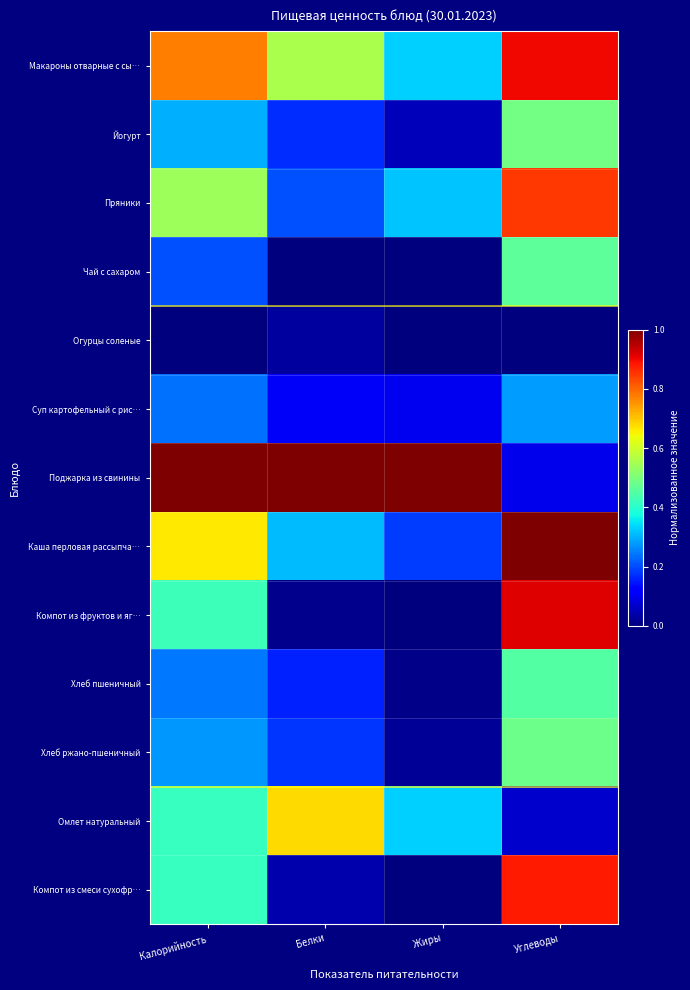

Reading left to right, list all the values displayed in this chart.

Макароны отварные с сы…: Калорийность=0.8	Белки=0.6	Жиры=0.3	Углеводы=0.9
Йогурт: Калорийность=0.3	Белки=0.2	Жиры=0.1	Углеводы=0.5
Пряники: Калорийность=0.5	Белки=0.2	Жиры=0.3	Углеводы=0.8
Чай с сахаром: Калорийность=0.2	Белки=0.0	Жиры=0.0	Углеводы=0.5
Огурцы соленые: Калорийность=0.0	Белки=0.0	Жиры=0.0	Углеводы=0.0
Суп картофельный с рис…: Калорийность=0.2	Белки=0.1	Жиры=0.1	Углеводы=0.3
Поджарка из свинины: Калорийность=1.0	Белки=1.0	Жиры=1.0	Углеводы=0.1
Каша перловая рассыпча…: Калорийность=0.7	Белки=0.3	Жиры=0.2	Углеводы=1.0
Компот из фруктов и яг…: Калорийность=0.4	Белки=0.0	Жиры=0.0	Углеводы=0.9
Хлеб пшеничный: Калорийность=0.2	Белки=0.2	Жиры=0.0	Углеводы=0.4
Хлеб ржано-пшеничный: Калорийность=0.3	Белки=0.2	Жиры=0.0	Углеводы=0.5
Омлет натуральный: Калорийность=0.4	Белки=0.7	Жиры=0.3	Углеводы=0.1
Компот из смеси сухофр…: Калорийность=0.4	Белки=0.0	Жиры=0.0	Углеводы=0.9